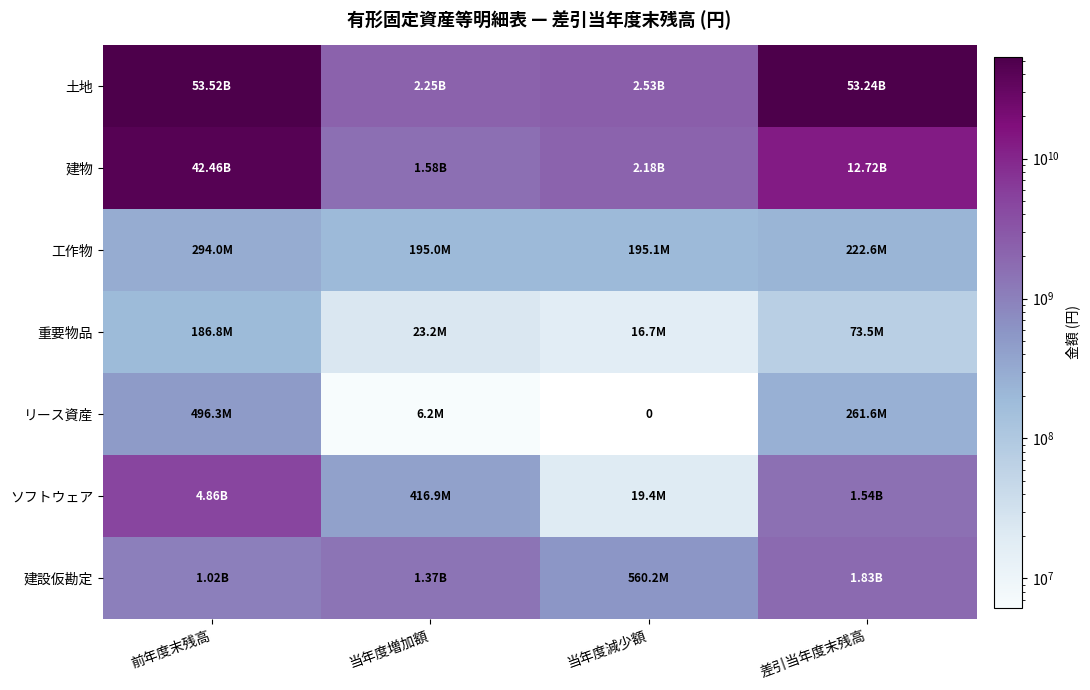

True or false: 重要物品 has a value of 14682955 at 当年度増加額.

False